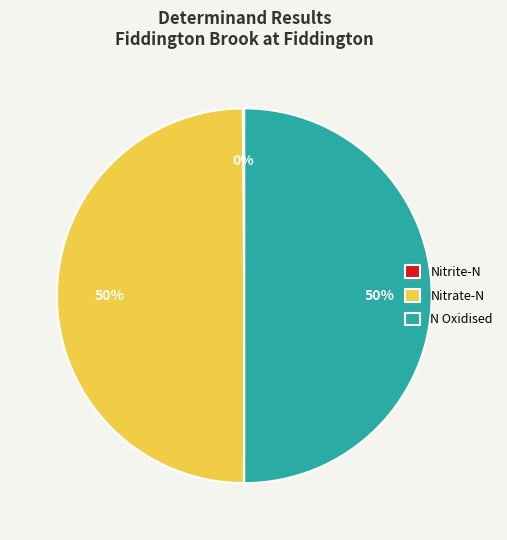

What is the ratio of the value at N Oxidised to the value at Nitrate-N?

1.0